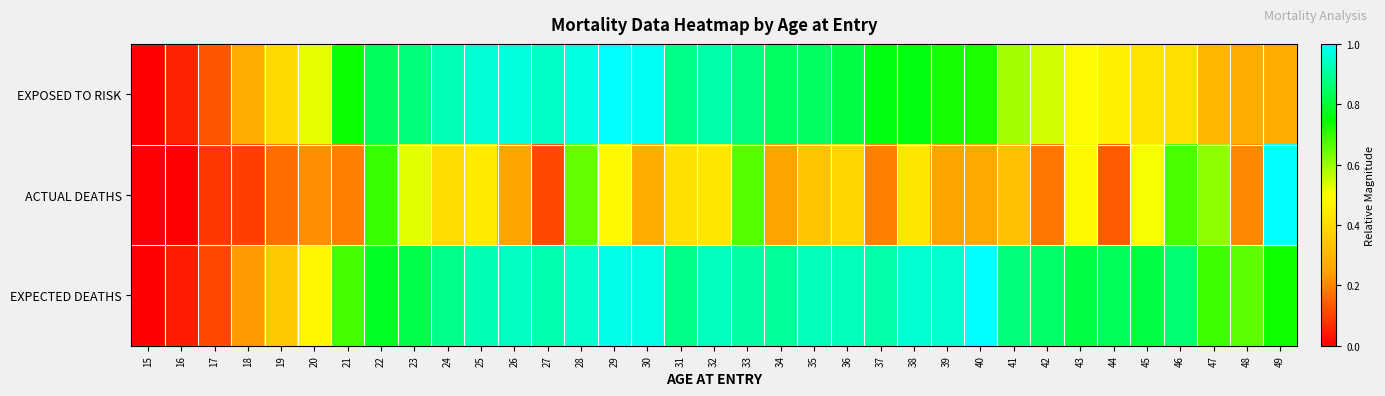

Reading left to right, list all the values displayed in this chart.

EXPOSED TO RISK: 15=0.0	16=0.1	17=0.1	18=0.3	19=0.4	20=0.5	21=0.7	22=0.8	23=0.9	24=0.9	25=1.0	26=1.0	27=0.9	28=1.0	29=1.0	30=1.0	31=0.9	32=0.9	33=0.9	34=0.8	35=0.8	36=0.8	37=0.8	38=0.8	39=0.7	40=0.7	41=0.6	42=0.5	43=0.5	44=0.5	45=0.4	46=0.4	47=0.3	48=0.3	49=0.3
ACTUAL DEATHS: 15=0.0	16=0.0	17=0.1	18=0.1	19=0.2	20=0.2	21=0.2	22=0.7	23=0.5	24=0.4	25=0.4	26=0.2	27=0.1	28=0.7	29=0.5	30=0.3	31=0.4	32=0.4	33=0.7	34=0.2	35=0.3	36=0.4	37=0.2	38=0.4	39=0.2	40=0.3	41=0.3	42=0.2	43=0.5	44=0.1	45=0.5	46=0.7	47=0.6	48=0.2	49=1.0
EXPECTED DEATHS: 15=0.0	16=0.0	17=0.1	18=0.2	19=0.4	20=0.5	21=0.7	22=0.8	23=0.8	24=0.9	25=0.9	26=0.9	27=0.9	28=0.9	29=1.0	30=1.0	31=0.9	32=0.9	33=0.9	34=0.9	35=0.9	36=0.9	37=0.9	38=1.0	39=1.0	40=1.0	41=0.9	42=0.9	43=0.8	44=0.8	45=0.8	46=0.9	47=0.7	48=0.7	49=0.7